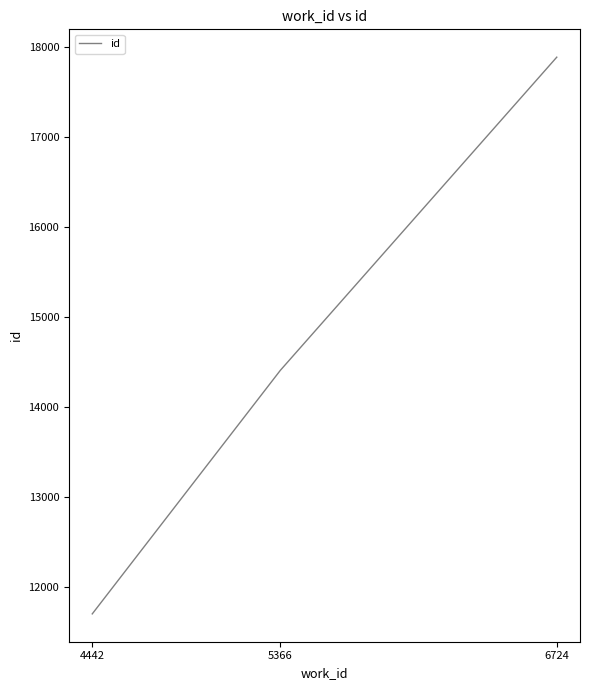

What is the minimum value shown in the chart?

11696